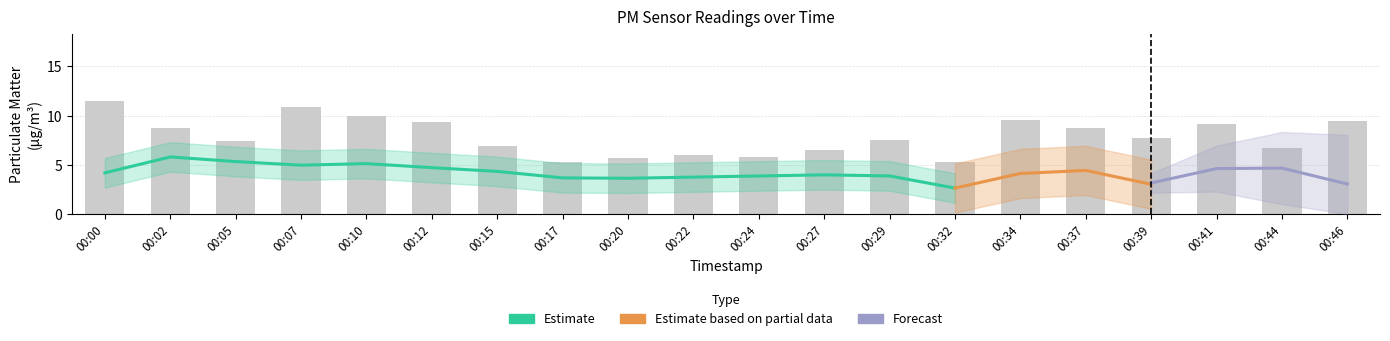

The value at 00:02 is 8.7. True or false?

True